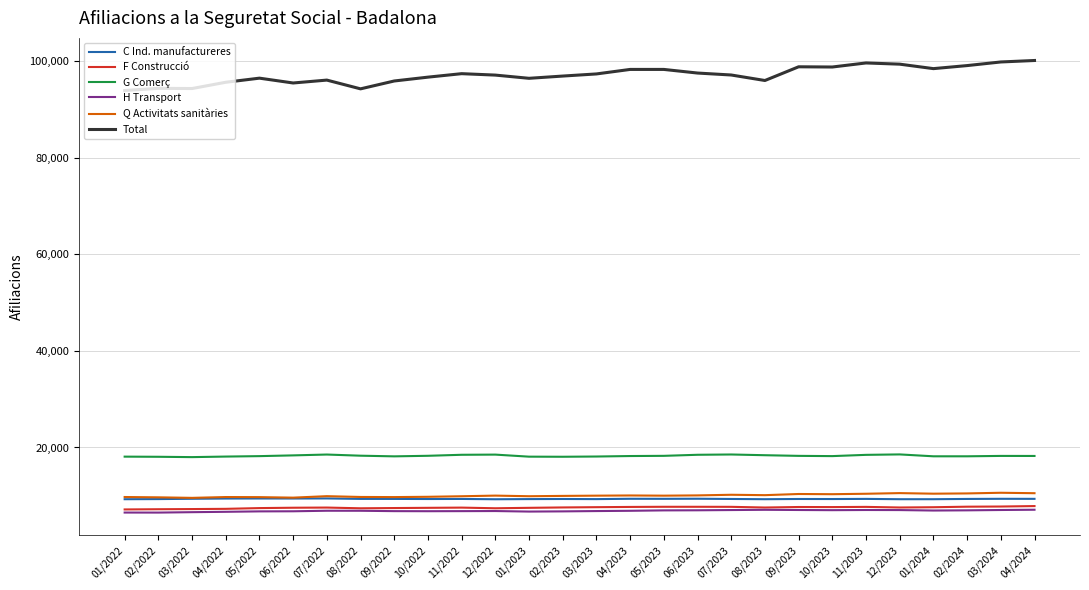

What is the sum of all Q Activitats sanitàries values?

281245